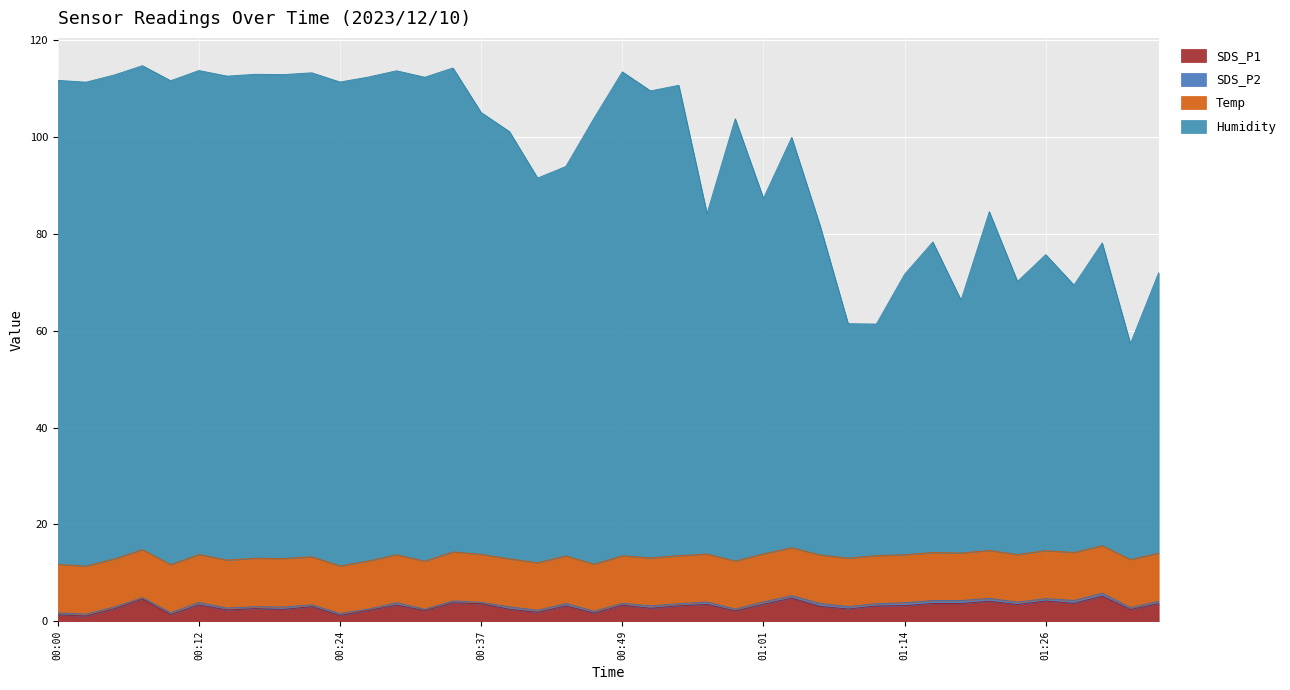

Read the SDS_P1 value at 01:01.

3.5